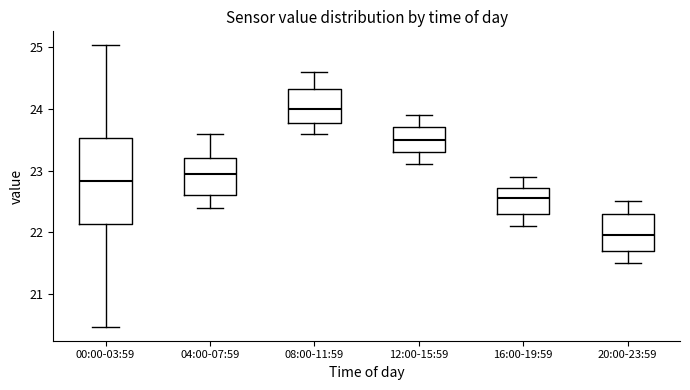

Which box's median line is the highest?

08:00-11:59